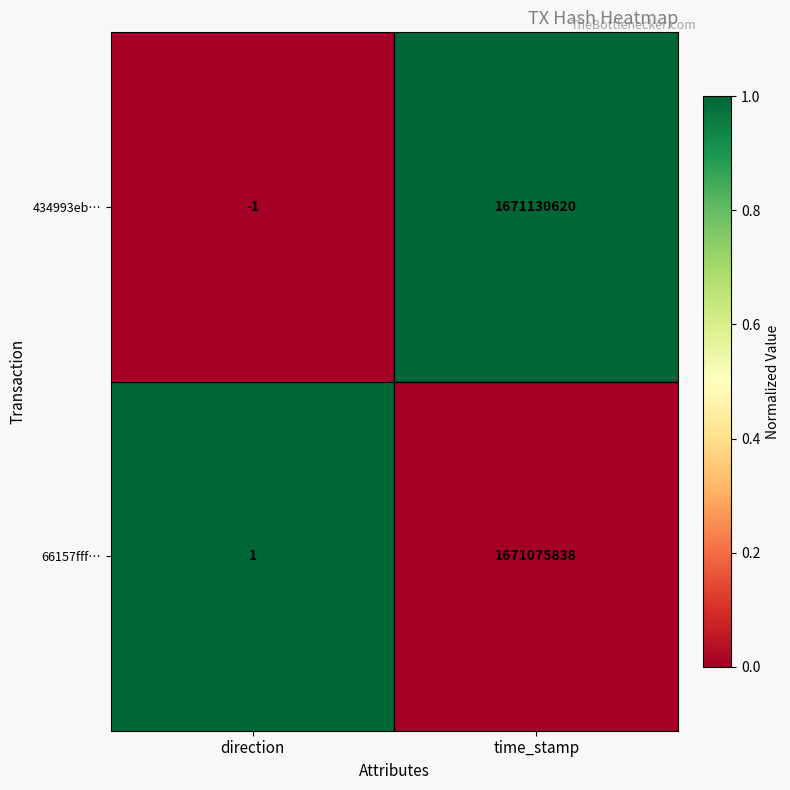

Where is 434993eb… nearest to the value 835565309?

direction